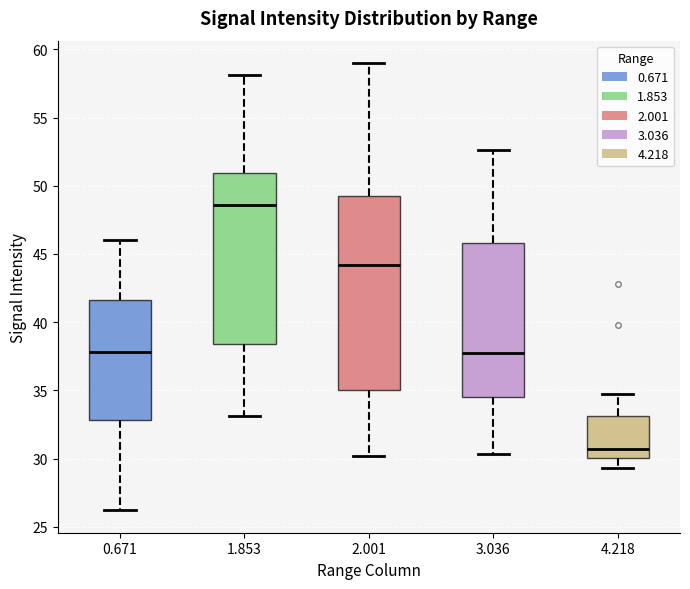

Which box has the highest median line?

1.853